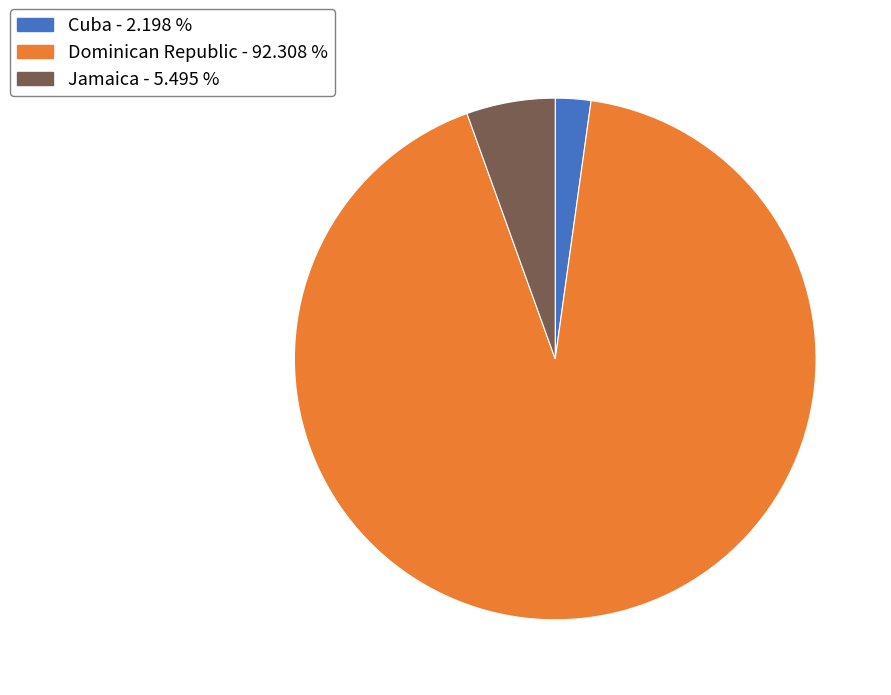

Which has a higher value, Dominican Republic or Jamaica?

Dominican Republic